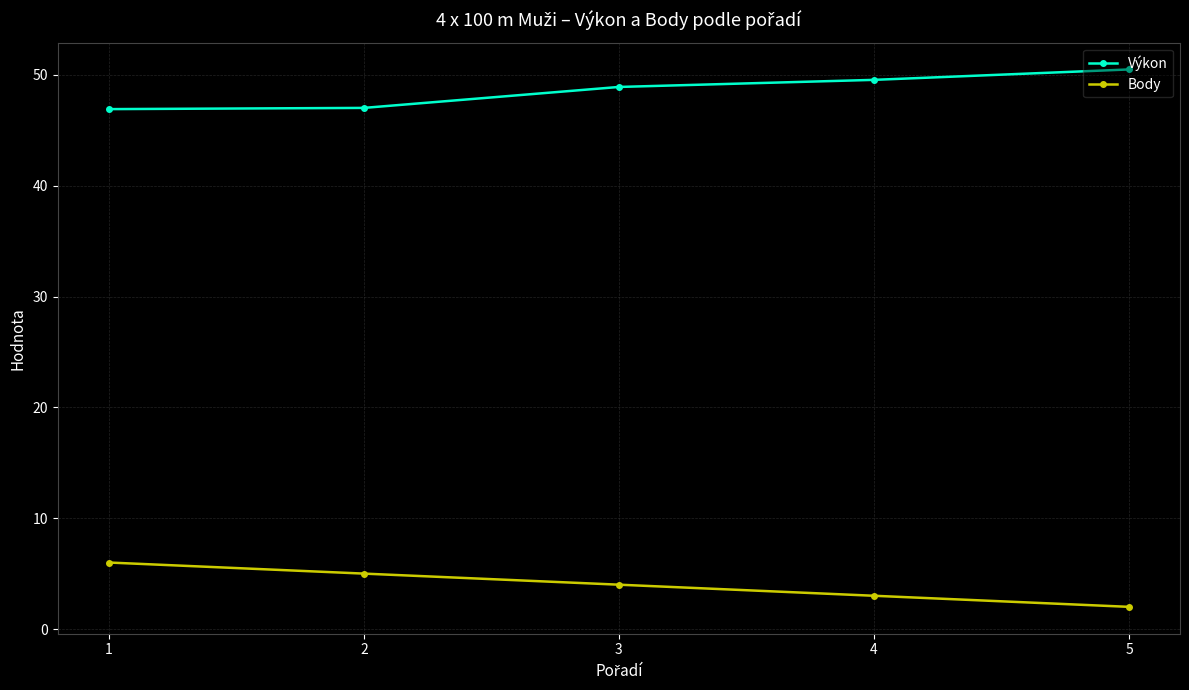

How many data points in Výkon are less than 48?

2